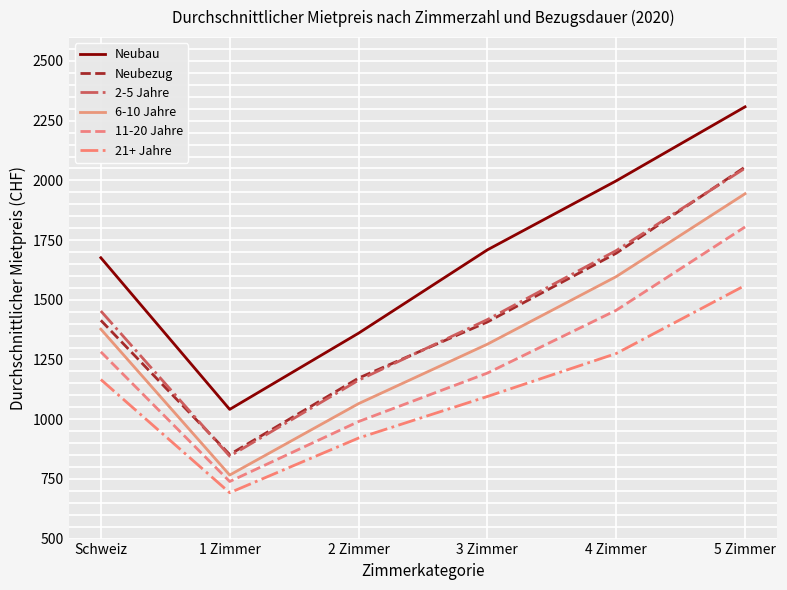

What position from the left is 2 Zimmer?

3